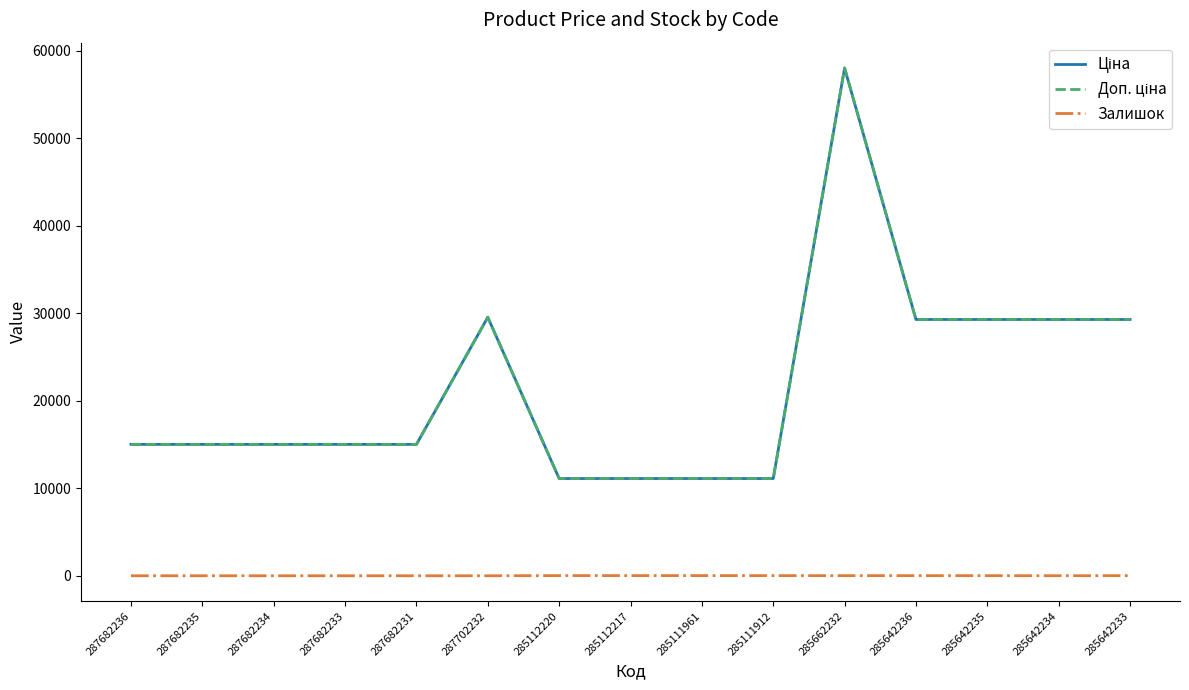

Does the chart display data point markers on the line(s)?

No